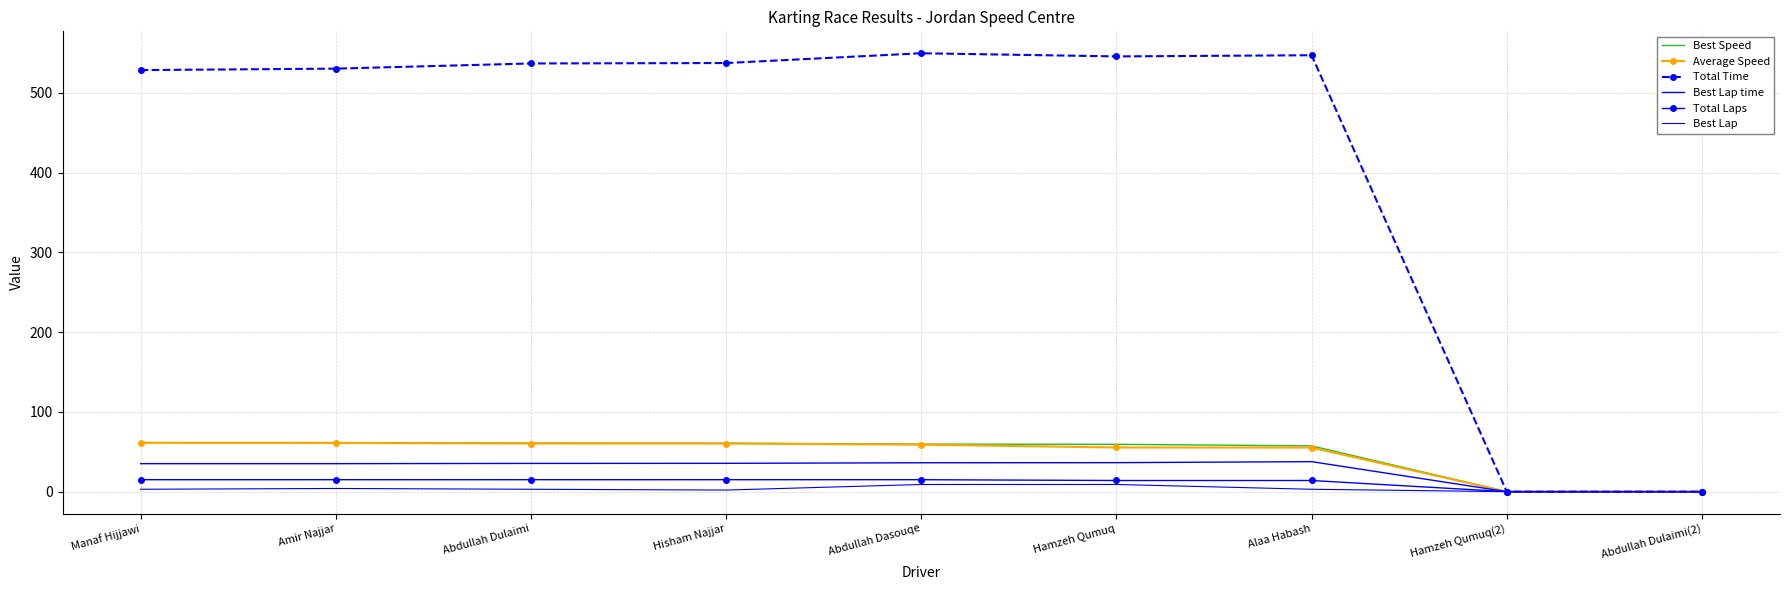

What is the label of the 5th point from the left?

Abdullah Dasouqe